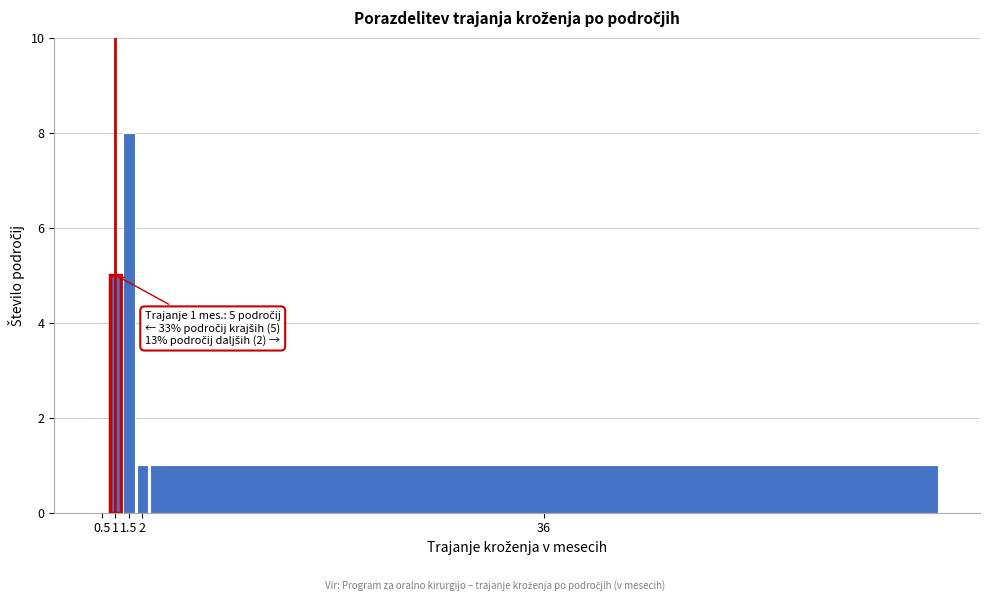

Reading left to right, list all the values displayed in this chart.

0.5=0	1=5	1.5=8	2=1	36=1